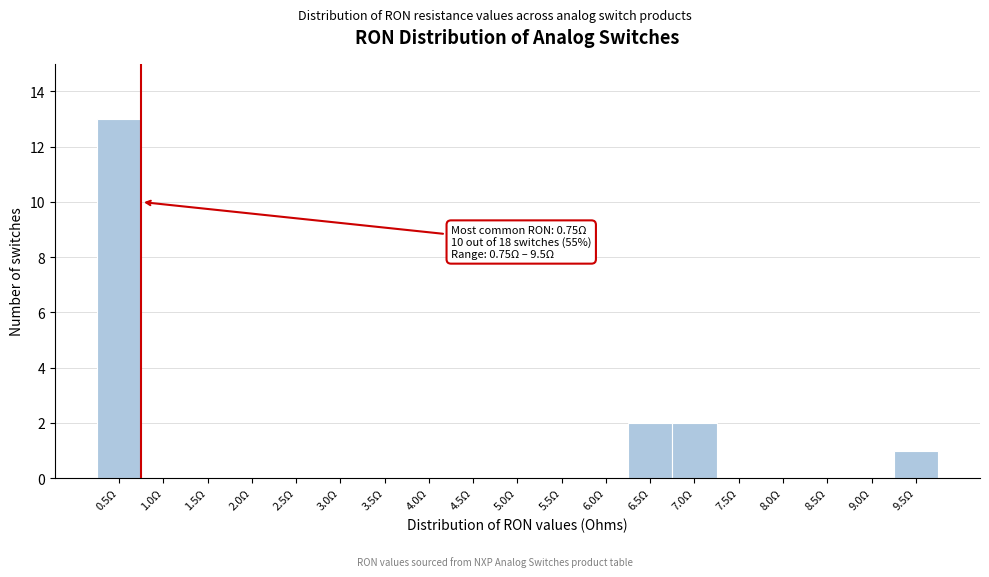

Reading left to right, what are all the values shown in this chart?

0.5Ω=13	1.0Ω=0	1.5Ω=0	2.0Ω=0	2.5Ω=0	3.0Ω=0	3.5Ω=0	4.0Ω=0	4.5Ω=0	5.0Ω=0	5.5Ω=0	6.0Ω=0	6.5Ω=2	7.0Ω=2	7.5Ω=0	8.0Ω=0	8.5Ω=0	9.0Ω=0	9.5Ω=1